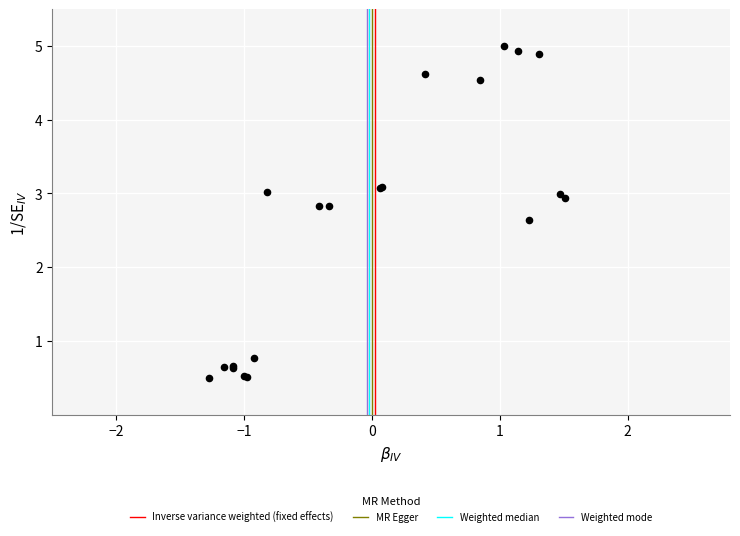

What Y value in the scatter plot is closest to 2?

2.6